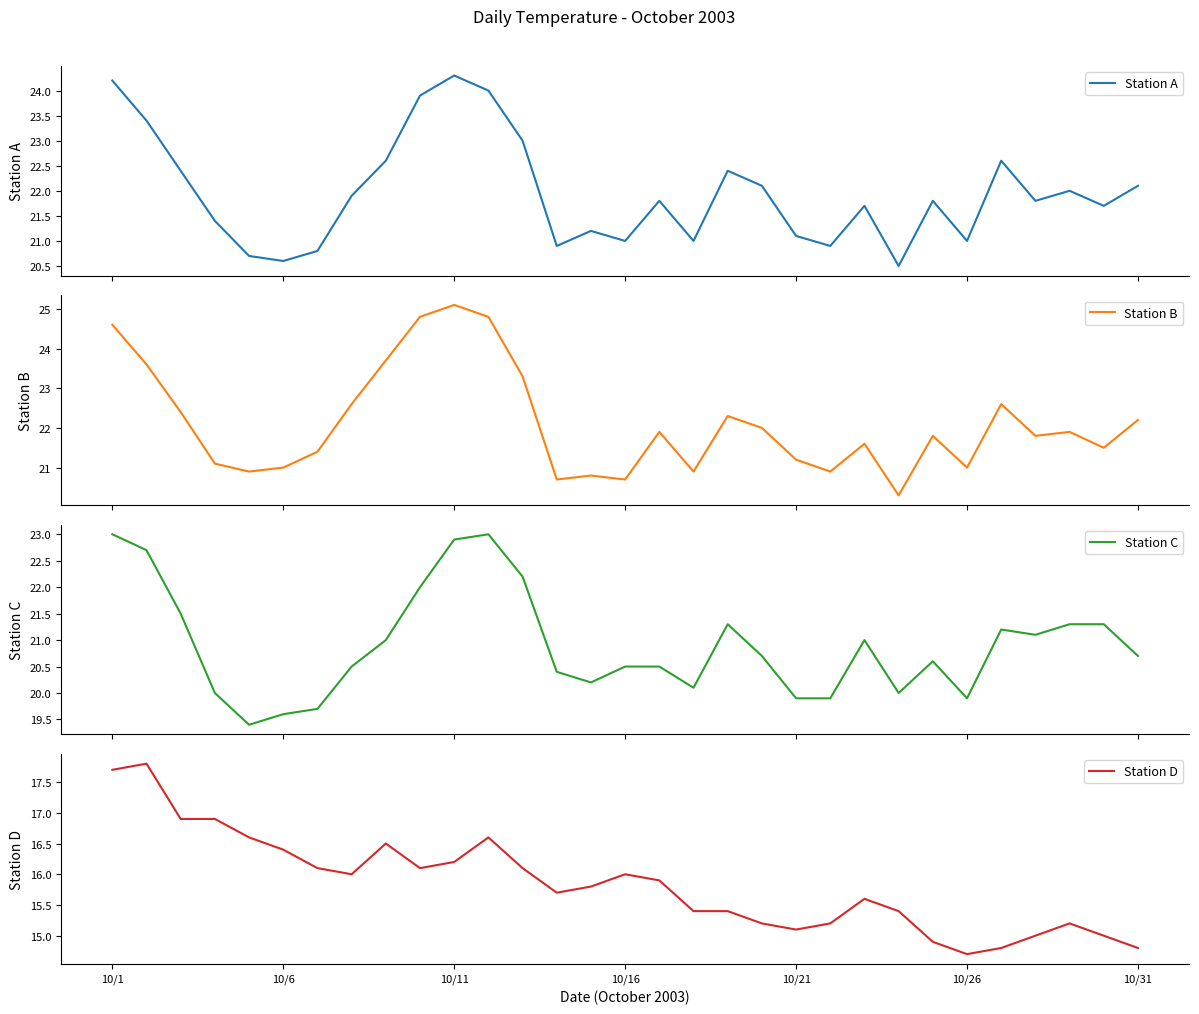

In Station A, how many points are higher than both neighbors (excluding endpoints)?

8